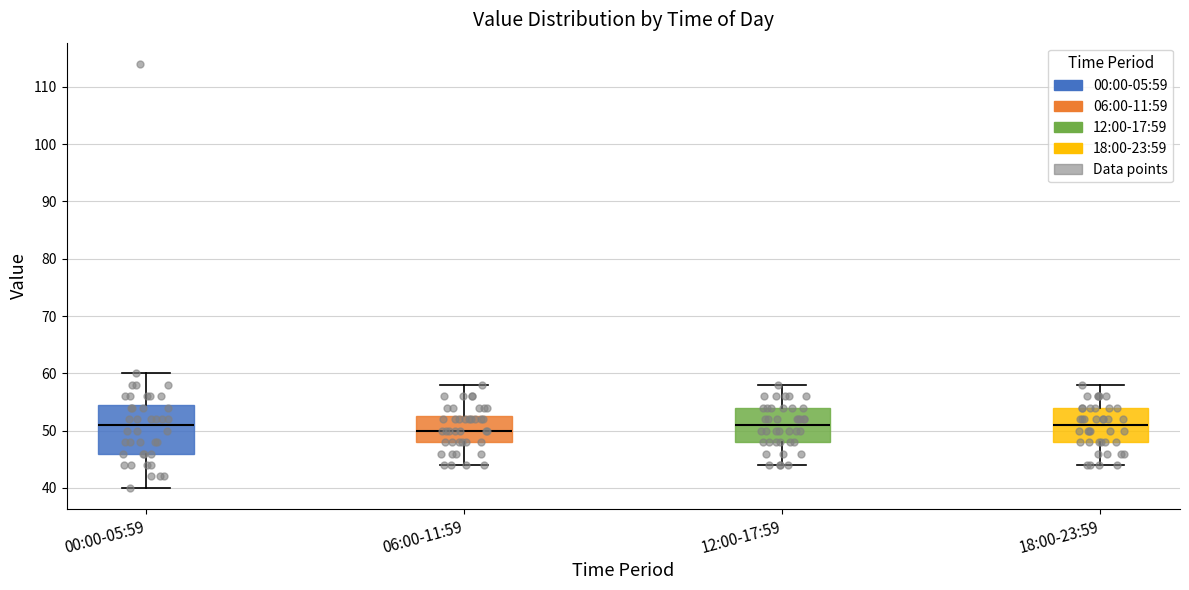

Which box has the lowest median line?

06:00-11:59